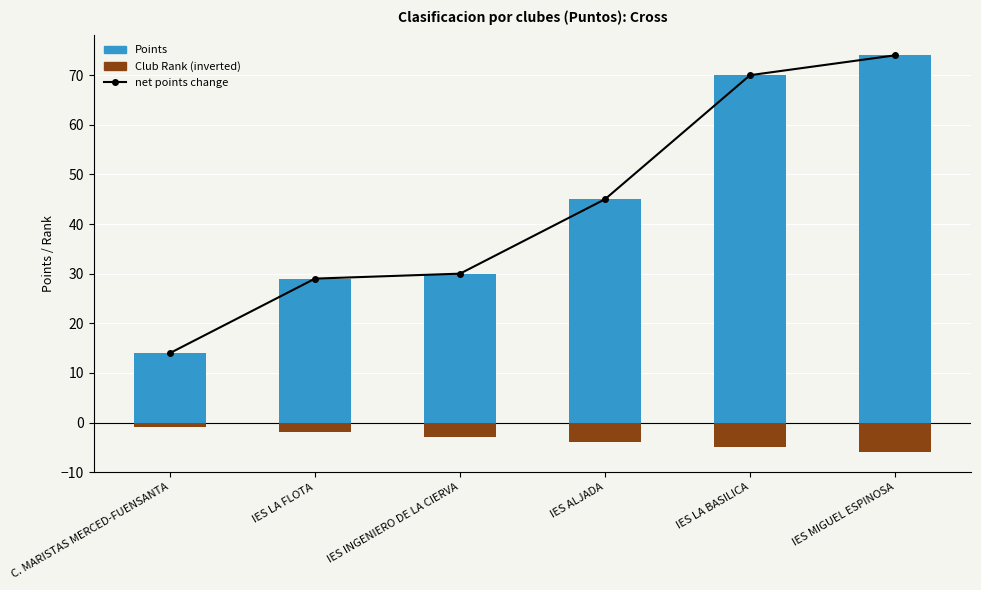

What is the difference between the maximum and minimum values in the Club Rank (negative) series?

5